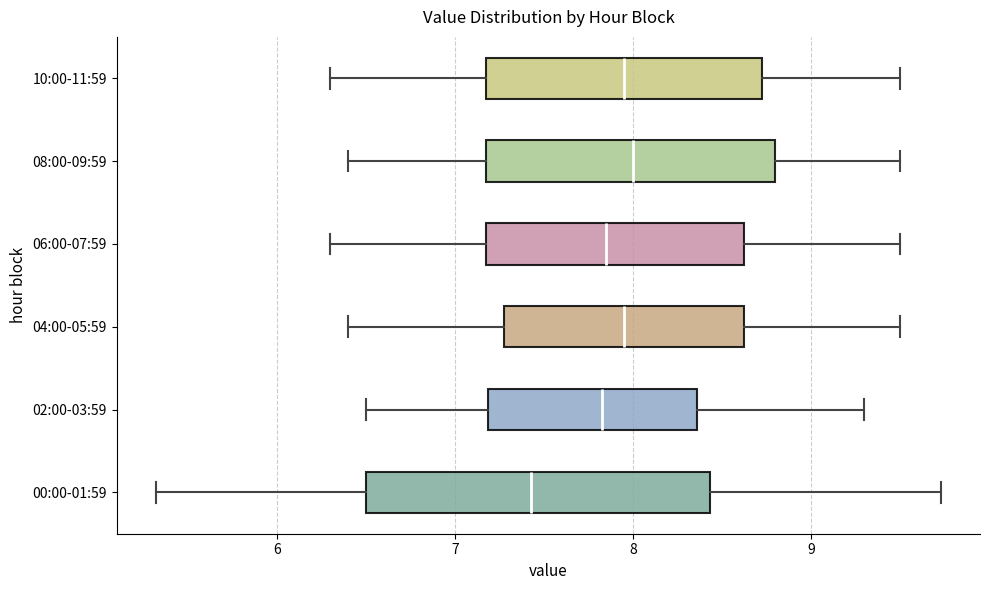

Reading bottom to top, transcribe this box plot: for each box, give where its median line is, the range the box spans, and where its two whiskers end, as read against the x-axis. The values are not printed on the chart, so give them approximately, as read against the axis.

00:00-01:59: median 7.4, box 6.5 to 8.4, whiskers 5.3 to 9.7
02:00-03:59: median 7.8, box 7.2 to 8.4, whiskers 6.5 to 9.3
04:00-05:59: median 8.0, box 7.3 to 8.6, whiskers 6.4 to 9.5
06:00-07:59: median 7.9, box 7.2 to 8.6, whiskers 6.3 to 9.5
08:00-09:59: median 8.0, box 7.2 to 8.8, whiskers 6.4 to 9.5
10:00-11:59: median 8.0, box 7.2 to 8.7, whiskers 6.3 to 9.5